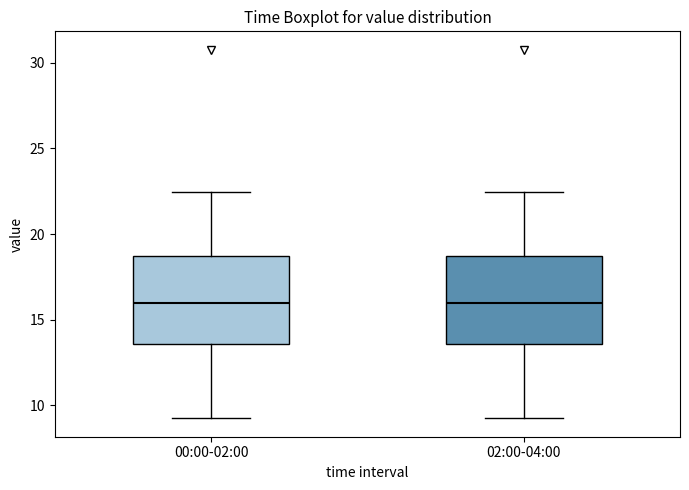

Reading left to right, transcribe this box plot: for each box, give where its median line is, the range the box spans, and where its two whiskers end, as read against the y-axis. The values are not printed on the chart, so give them approximately, as read against the axis.

00:00-02:00: median 16.0, box 13.5 to 18.5, whiskers 9.0 to 22.5
02:00-04:00: median 16.0, box 13.5 to 18.5, whiskers 9.0 to 22.5